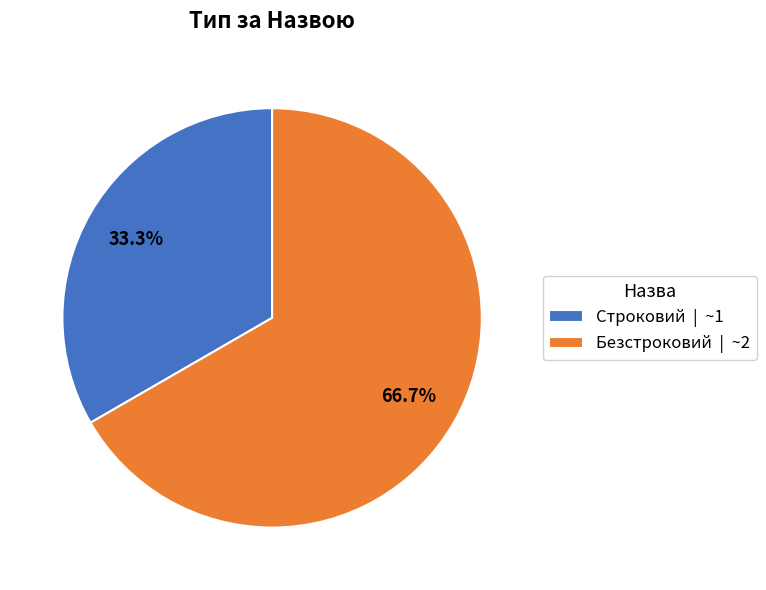

Is it true that Строковий is 33% of the pie?

True